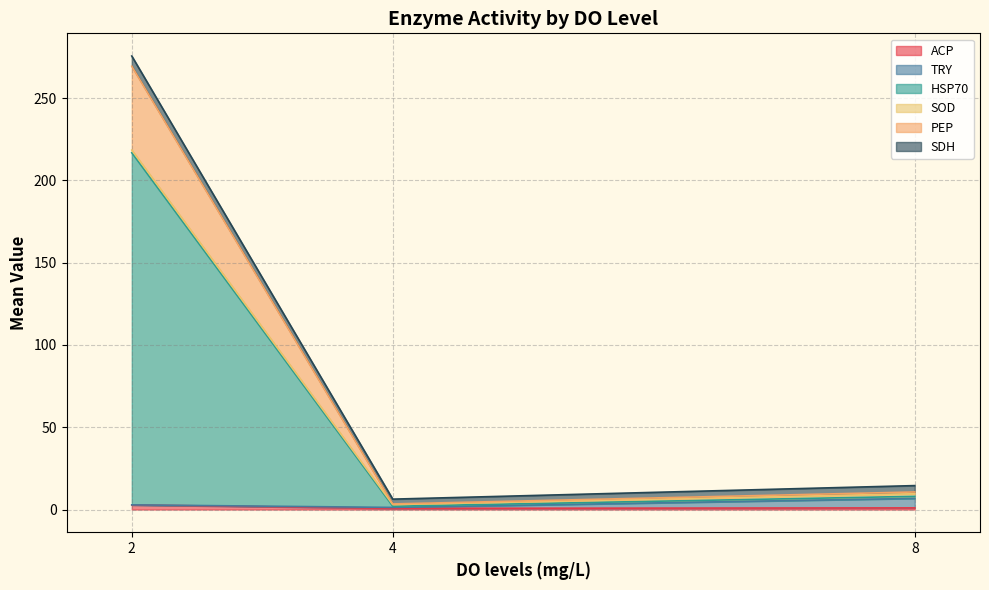

What are all the series names shown in the legend?

ACP, TRY, HSP70, SOD, PEP, SDH